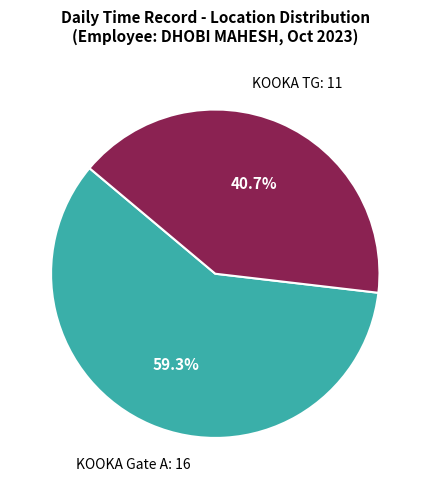

To the nearest percent, what is the difference between the largest and smallest slice percentages?

19%